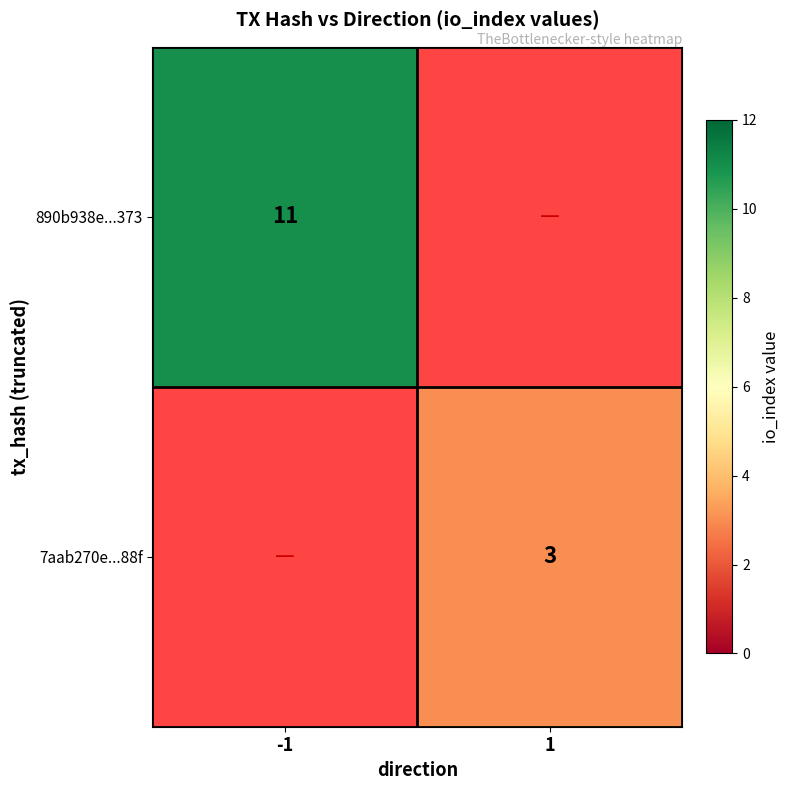

Is the value of 890b938e...373 at -1 greater than the value of 7aab270e...88f at 1?

Yes